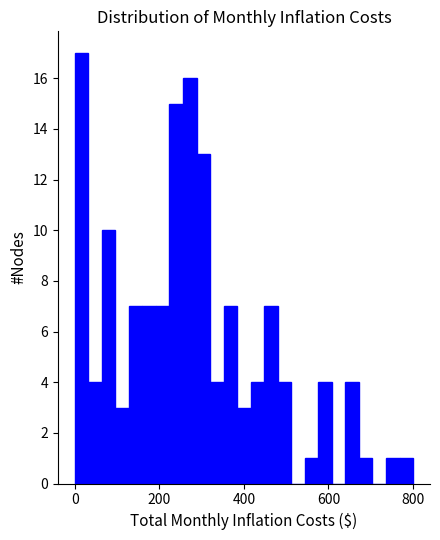

Read against the x-axis, roughly where is the centre of the tallest bar?

20